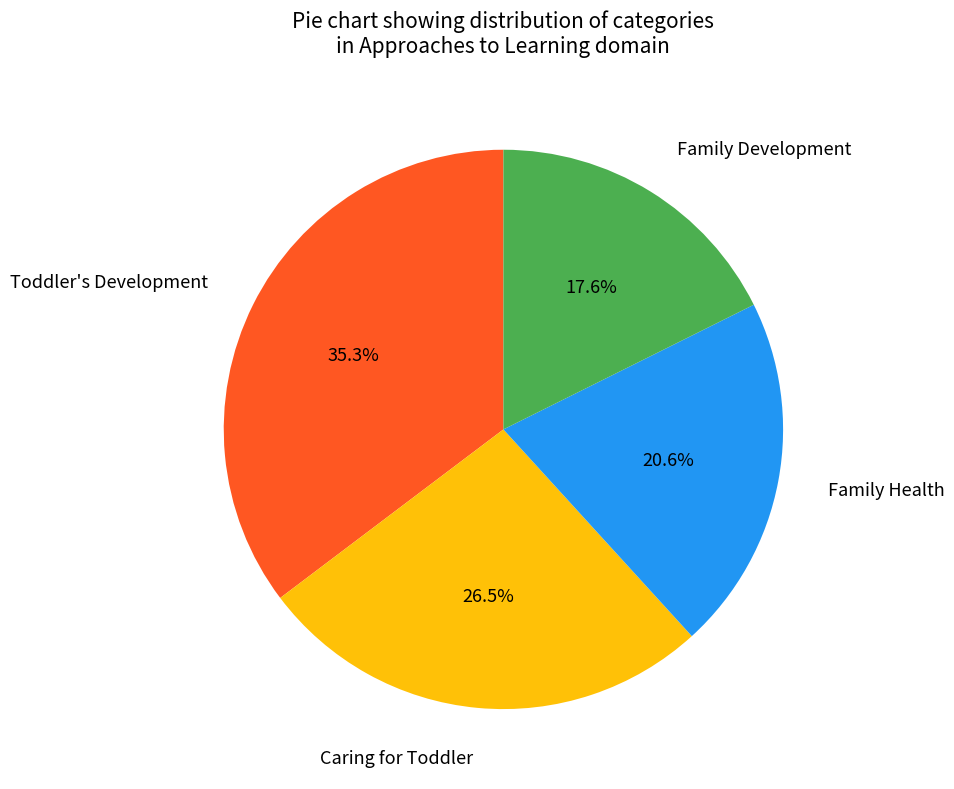

Combined, do Caring for Toddler and Family Health account for over 50%?

No